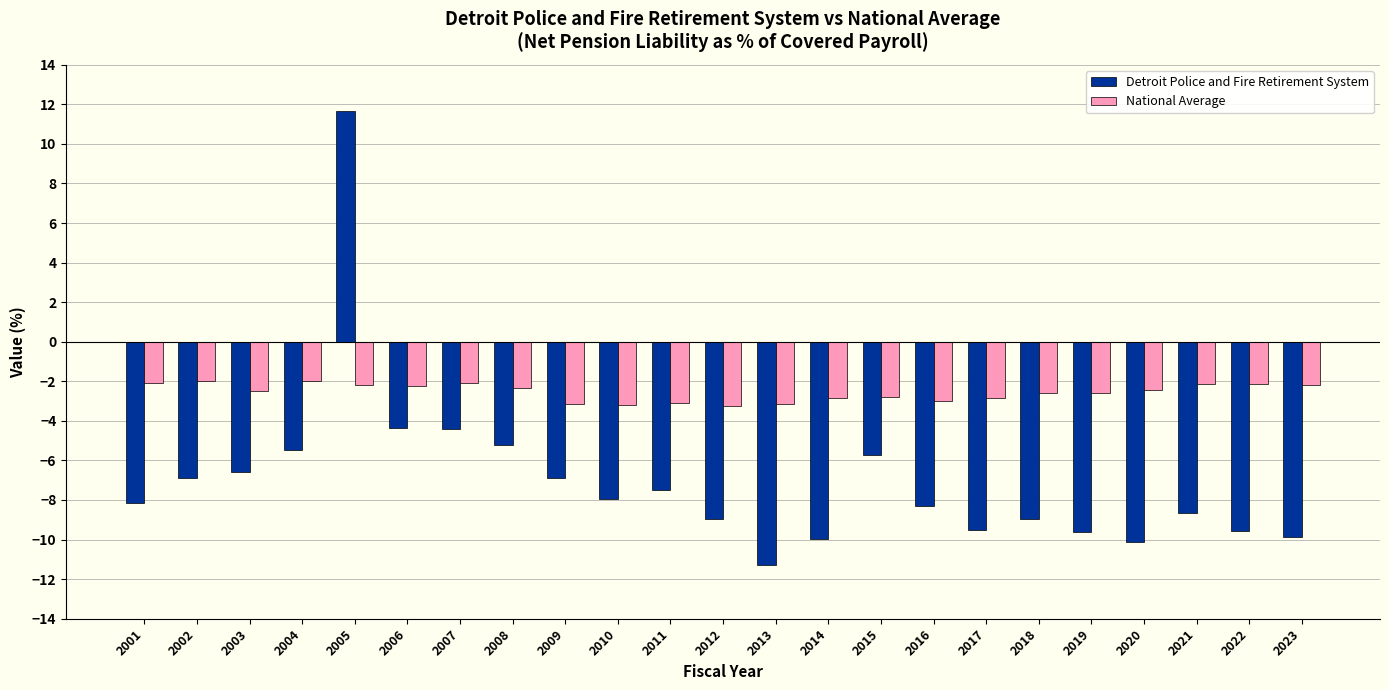

How many series are shown in this chart?

2